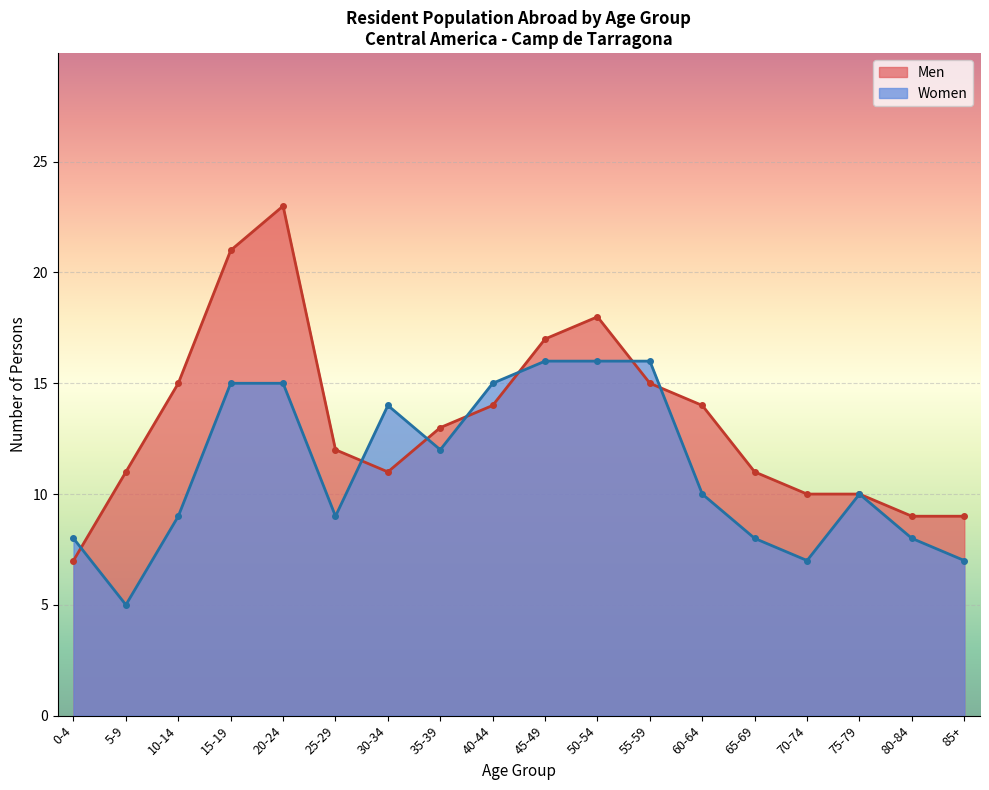

What is the total value across all series at 20-24?

38